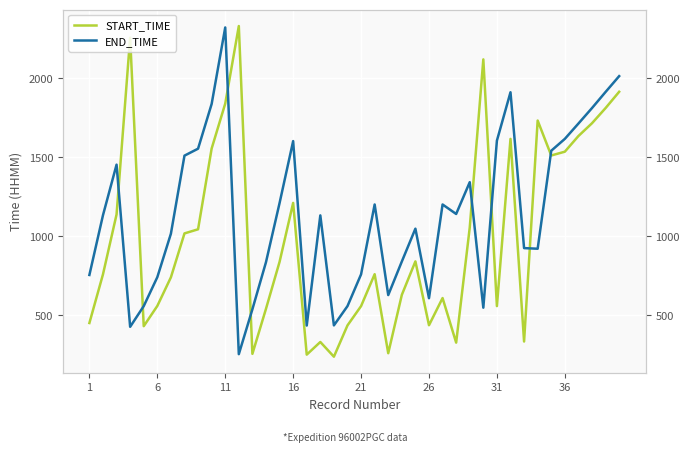

How many data points in START_TIME are less than 837?

20